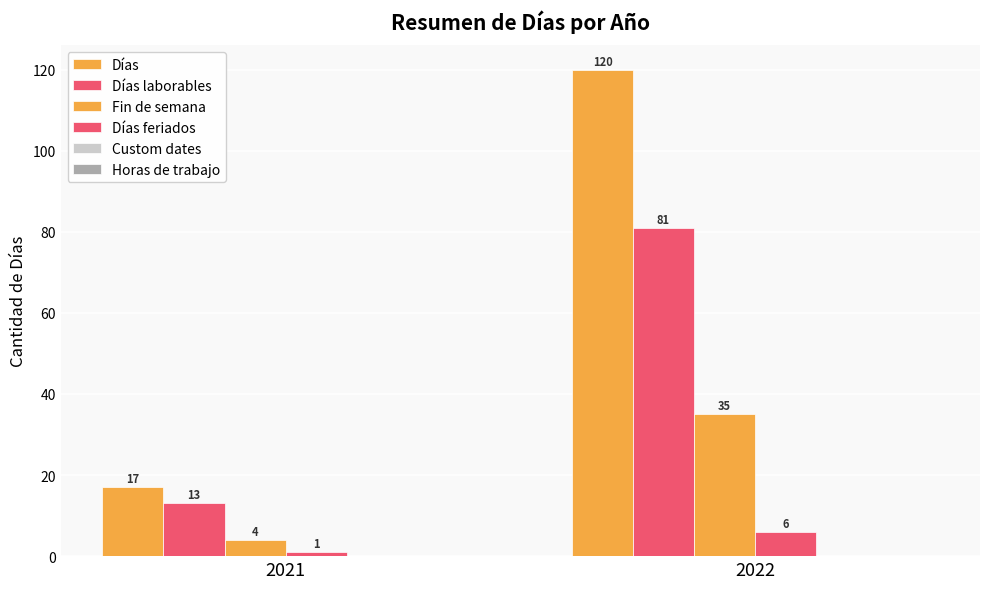

Where is Días feriados nearest to the value 3?

2021